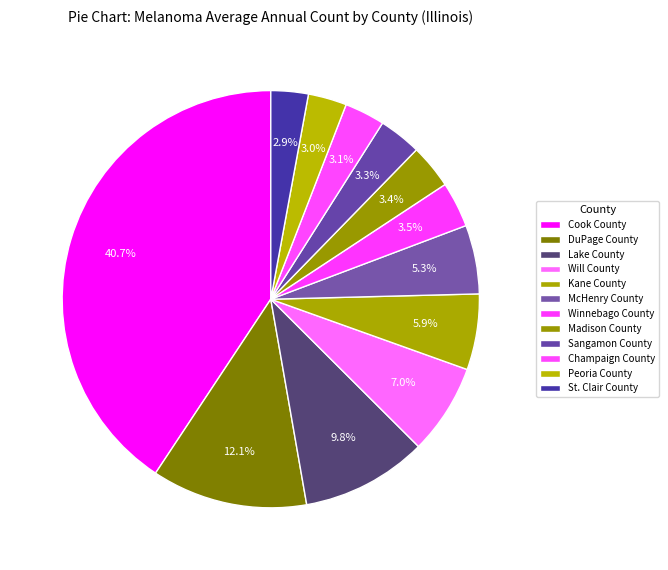

The St. Clair County slice represents 17% of the pie. True or false?

False